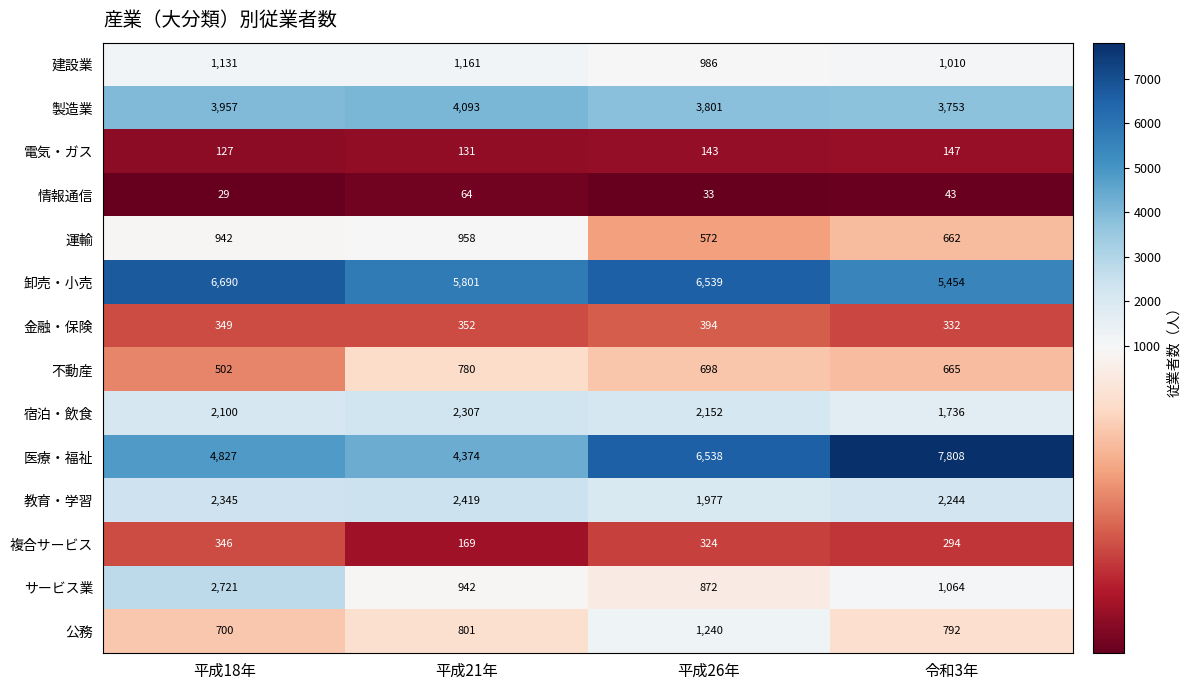

Which series has the largest total across all categories?

卸売・小売